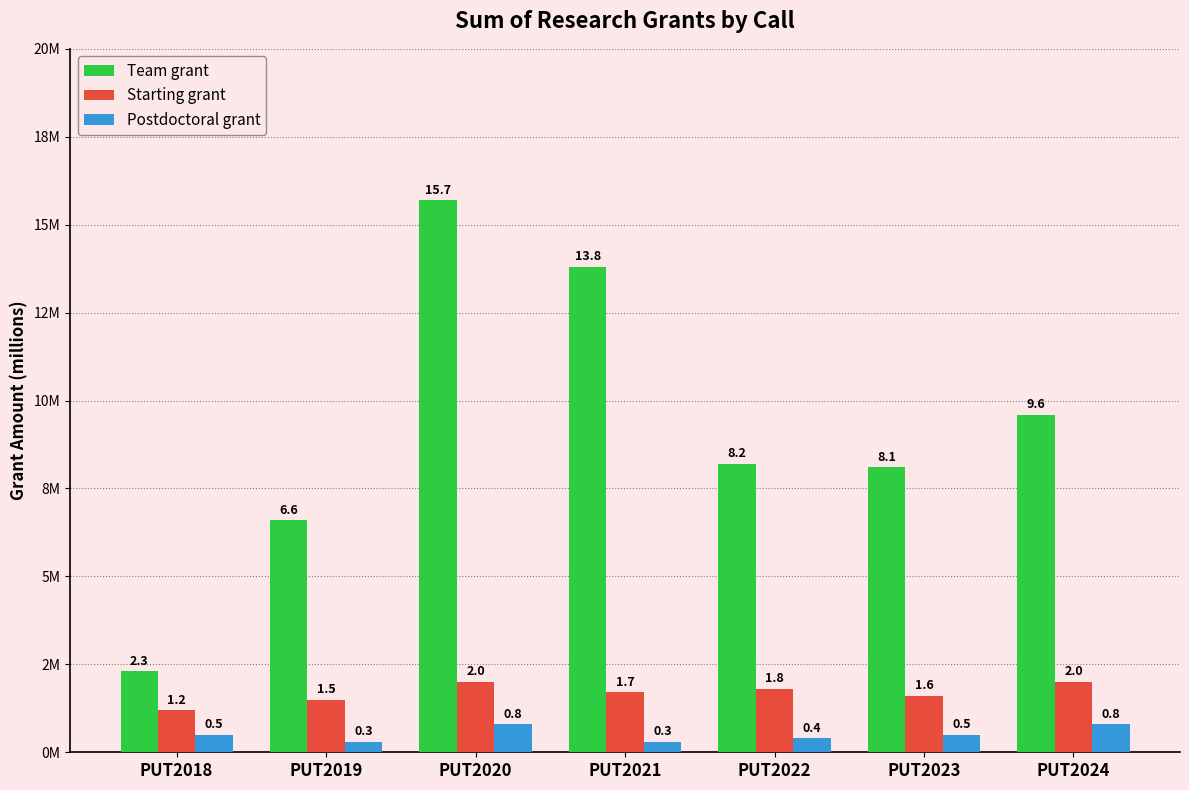

Which has a higher value, PUT2023 or PUT2022?

PUT2022